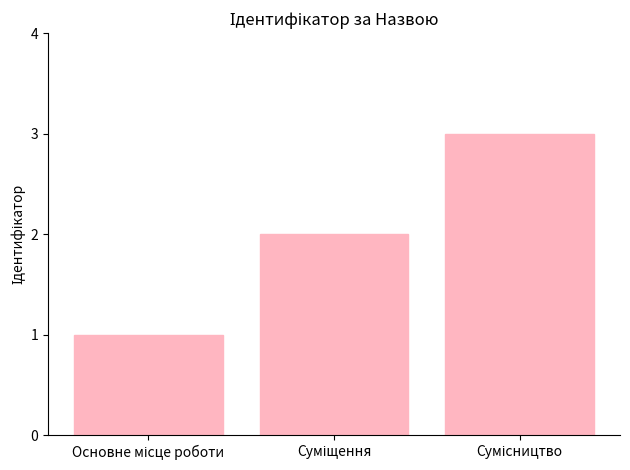

What is the sum of all values?

6